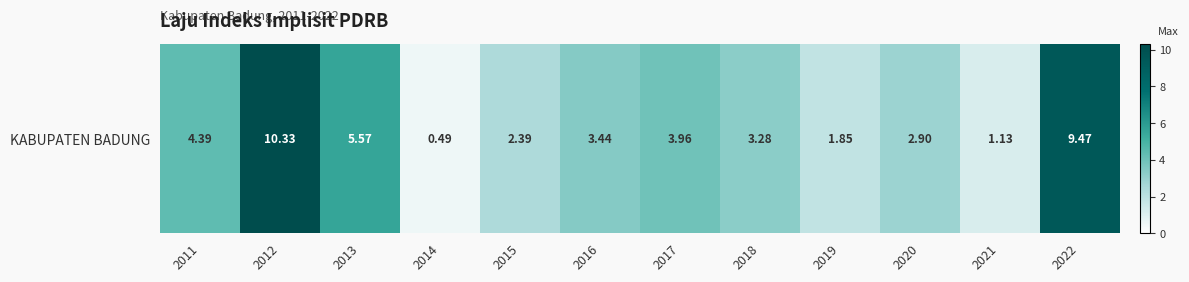

List the labels in order of value, smallest first.

2014, 2021, 2019, 2015, 2020, 2018, 2016, 2017, 2011, 2013, 2022, 2012